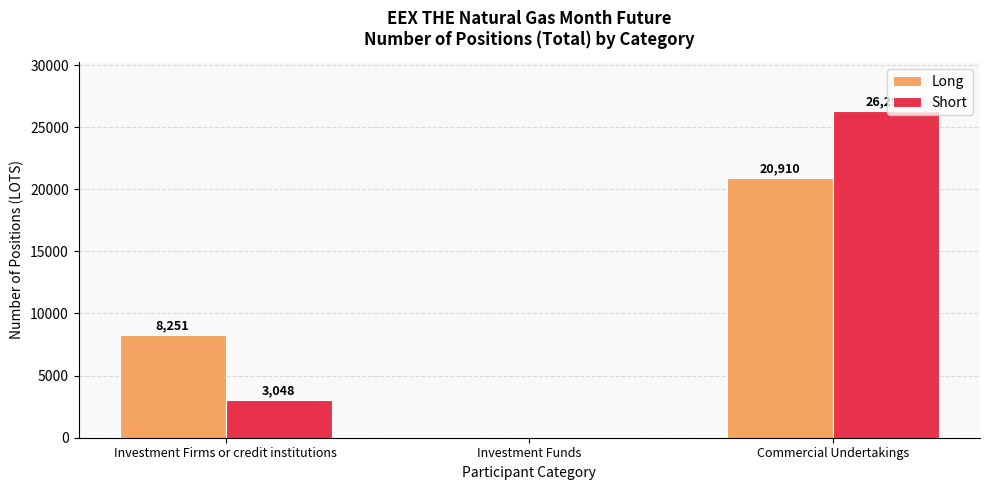

What is the maximum value for Long?

20910